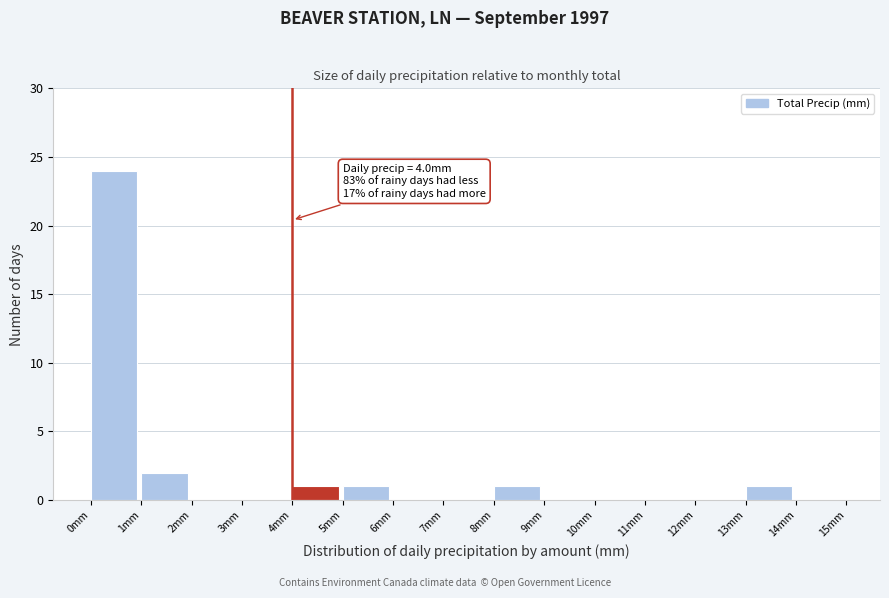

Which range on the x-axis has the tallest bar?

0 to 1